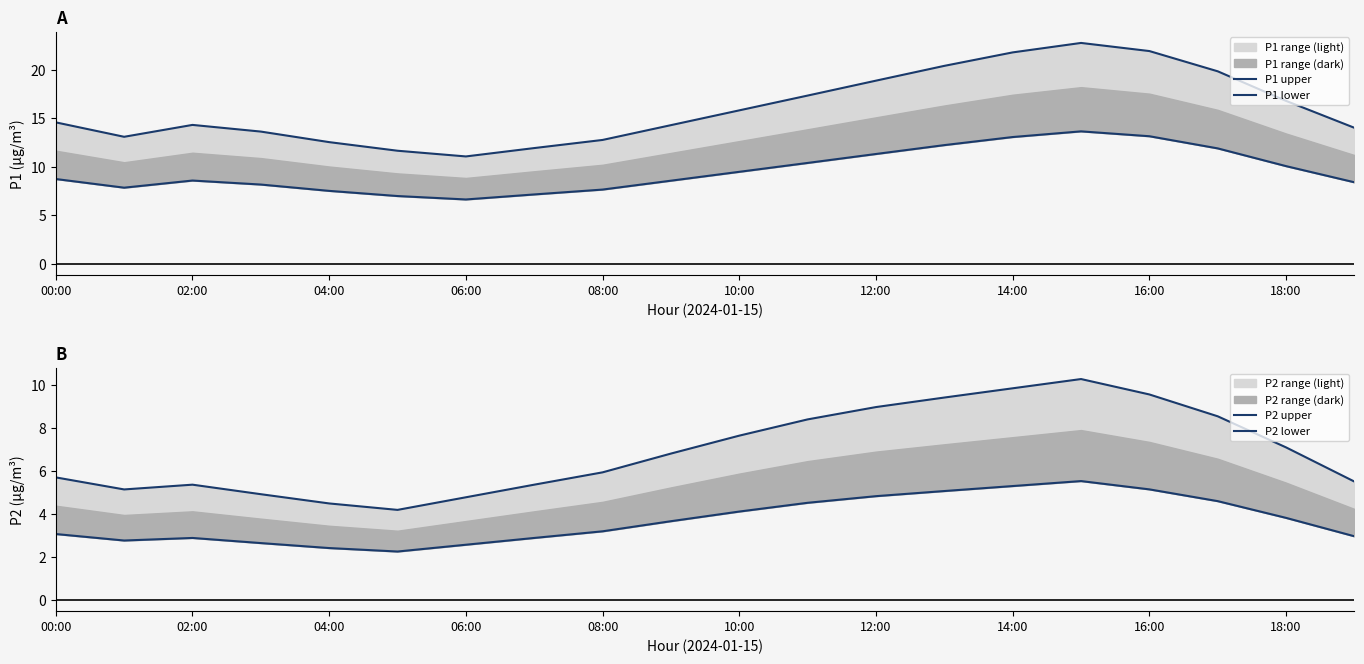

The value of P1 upper at 14:00 is 19.6. True or false?

False